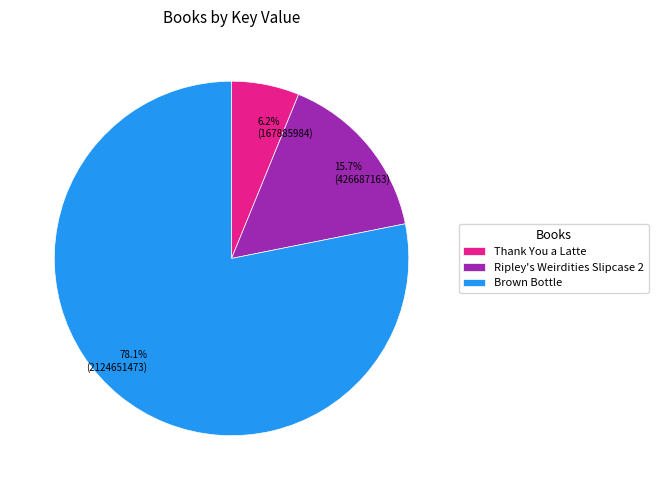

Count the number of slices in the pie.

3